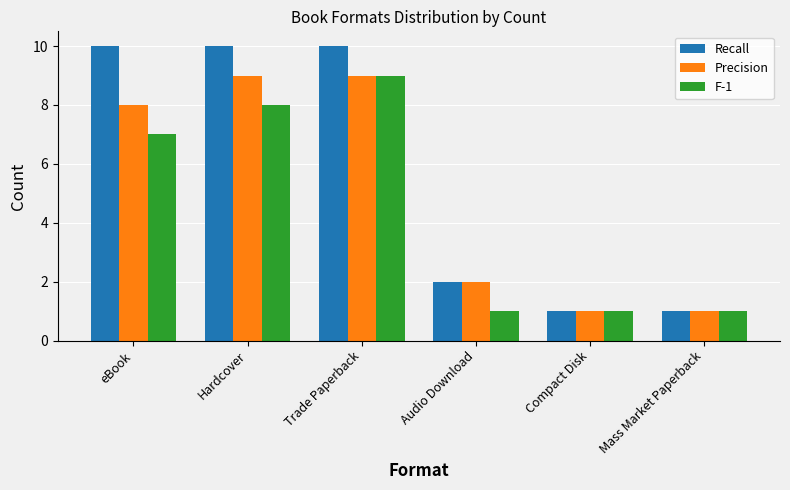

What is the difference between the F-1 values at Trade Paperback and Compact Disk?

8